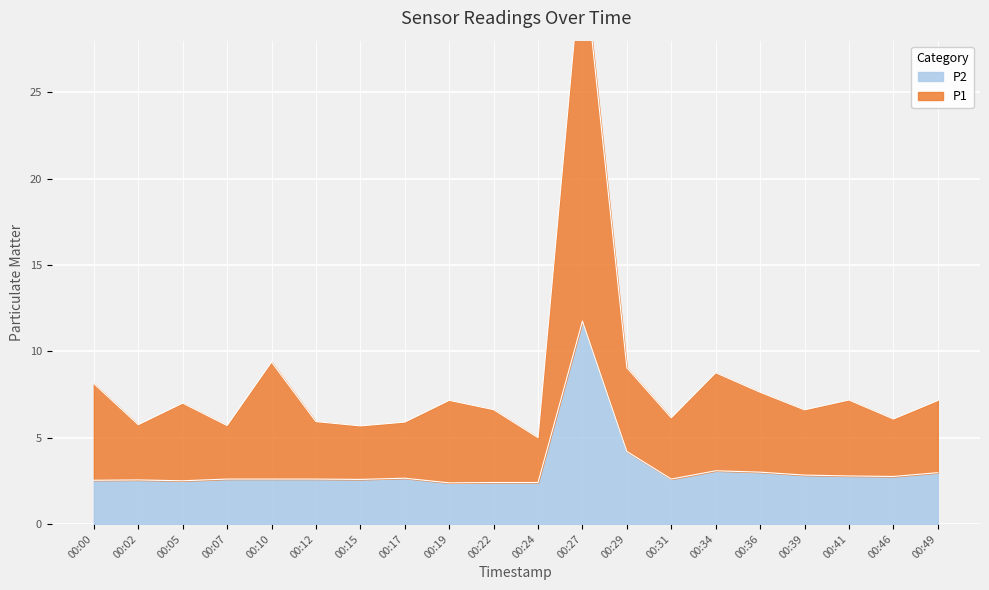

Which series has the largest total across all categories?

P1